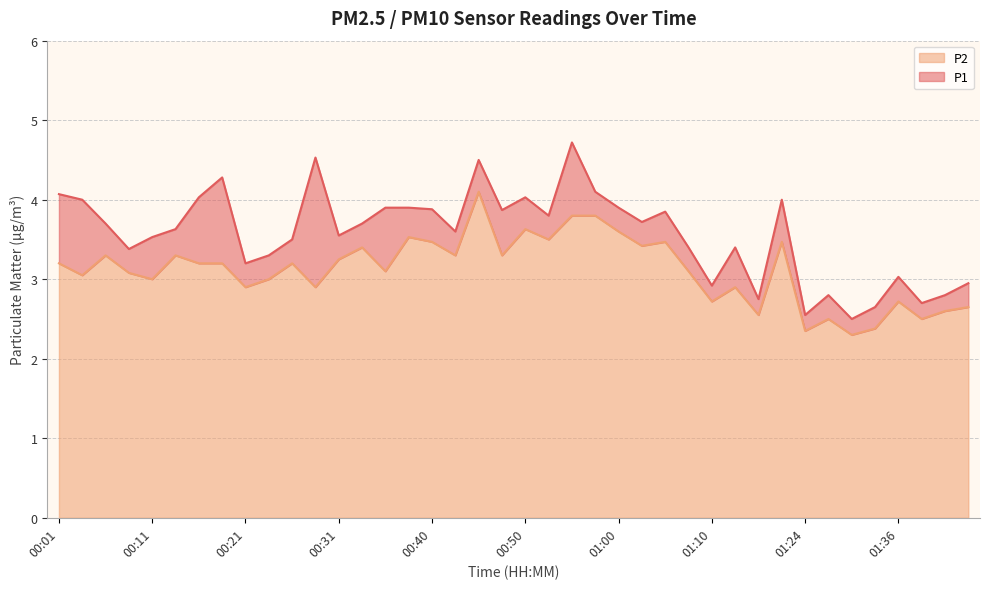

What is the average value of the P1 series?

3.6